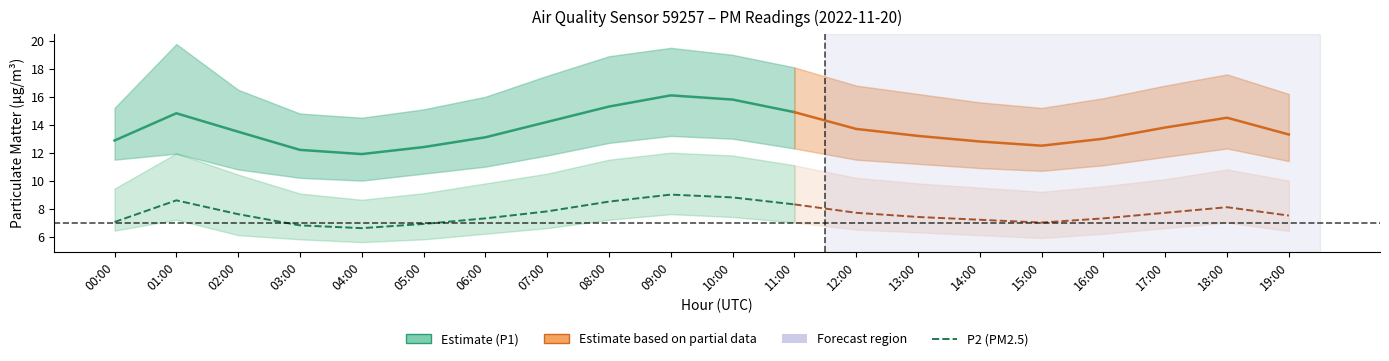

List the series in order of their peak value, highest first.

P1_upper, P1, P1_lower, P2_upper, P2, P2_lower